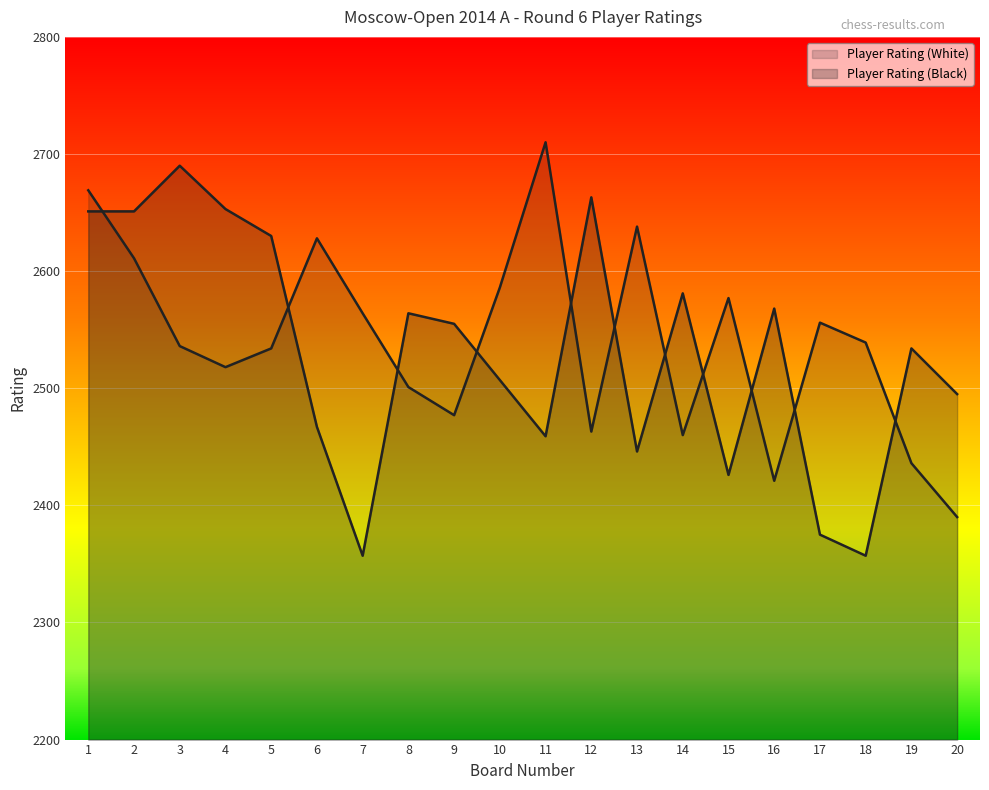

Which series has the largest total across all categories?

Player Rating (White)